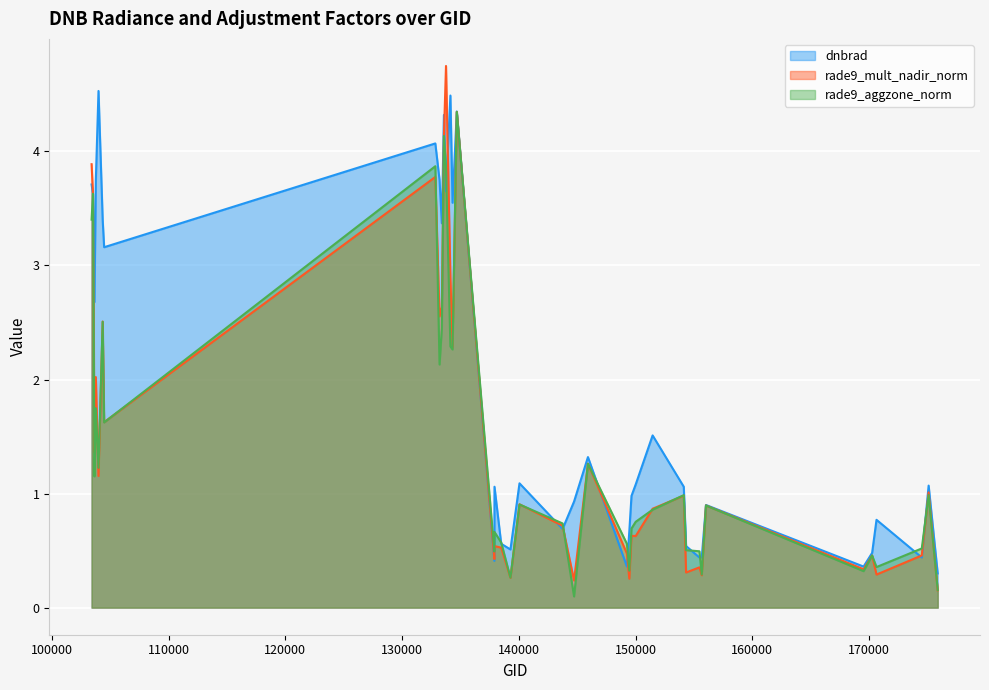

How many distinct data groups are displayed?

3